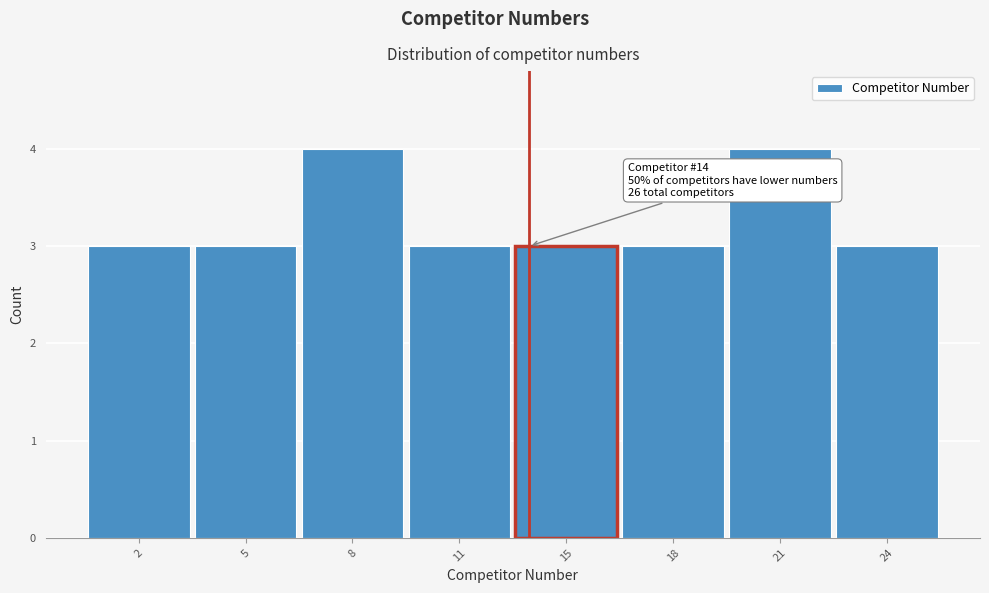

Reading right to left, list all the values displayed in this chart.

3	4	3	3	3	4	3	3